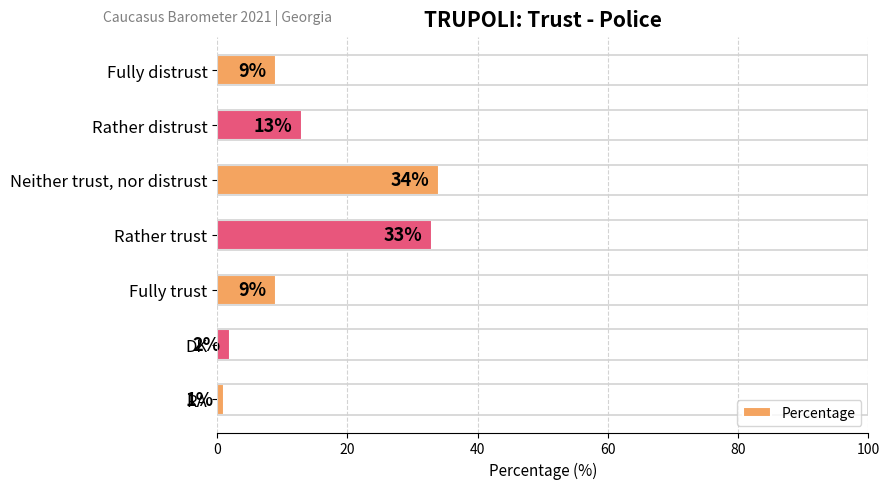

What is the sum of all values?

101